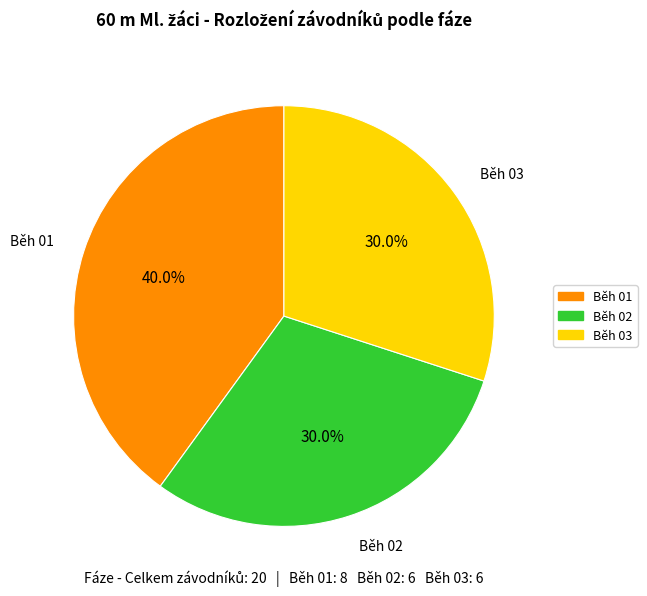

The Běh 02 slice represents 44% of the pie. True or false?

False